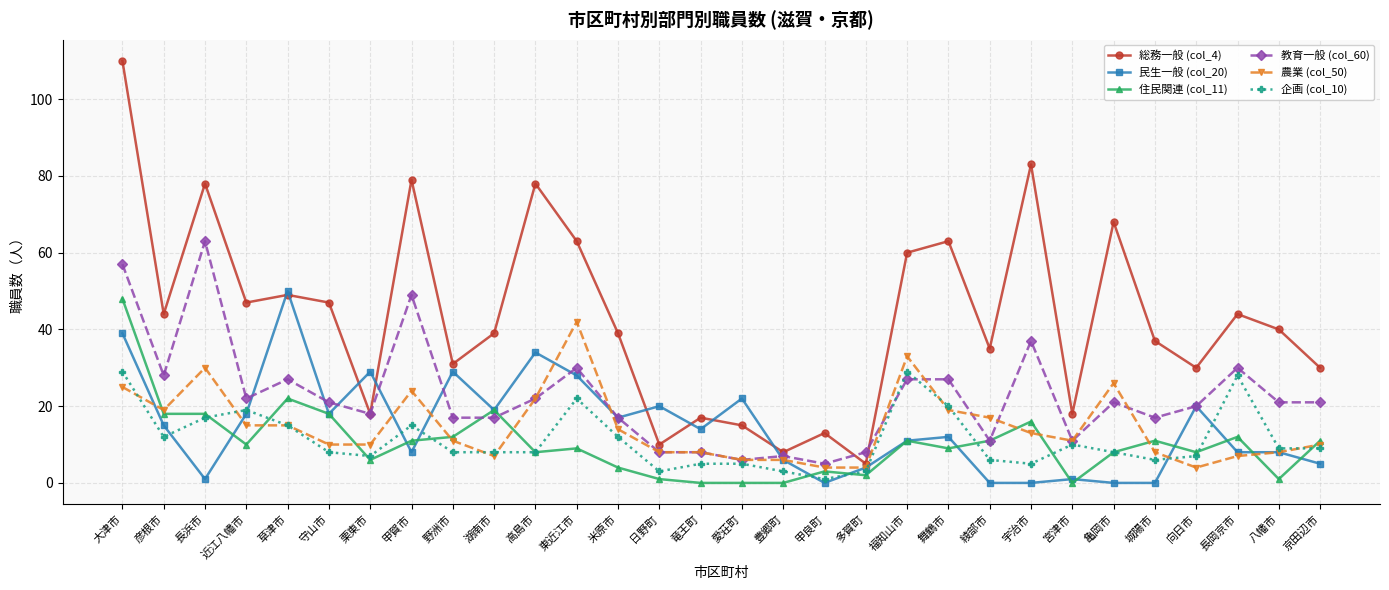

Is it true that 民生一般 (col_20) equals 0 at 亀岡市?

True